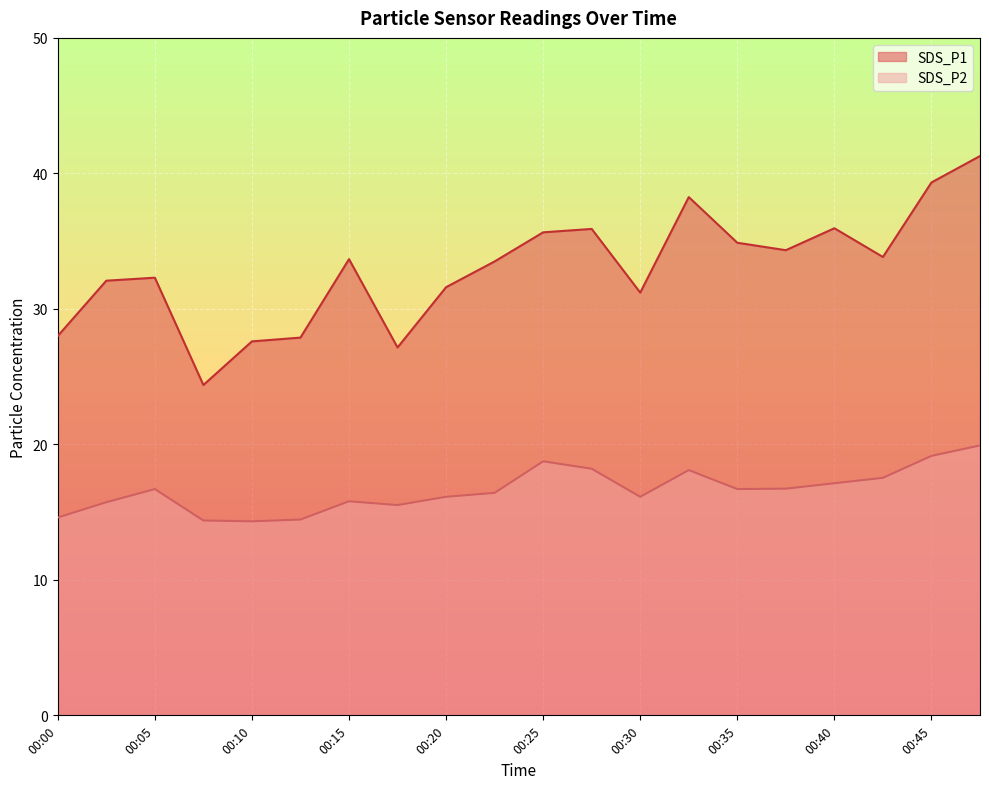

At how many categories does at least one series exceed 23?

20